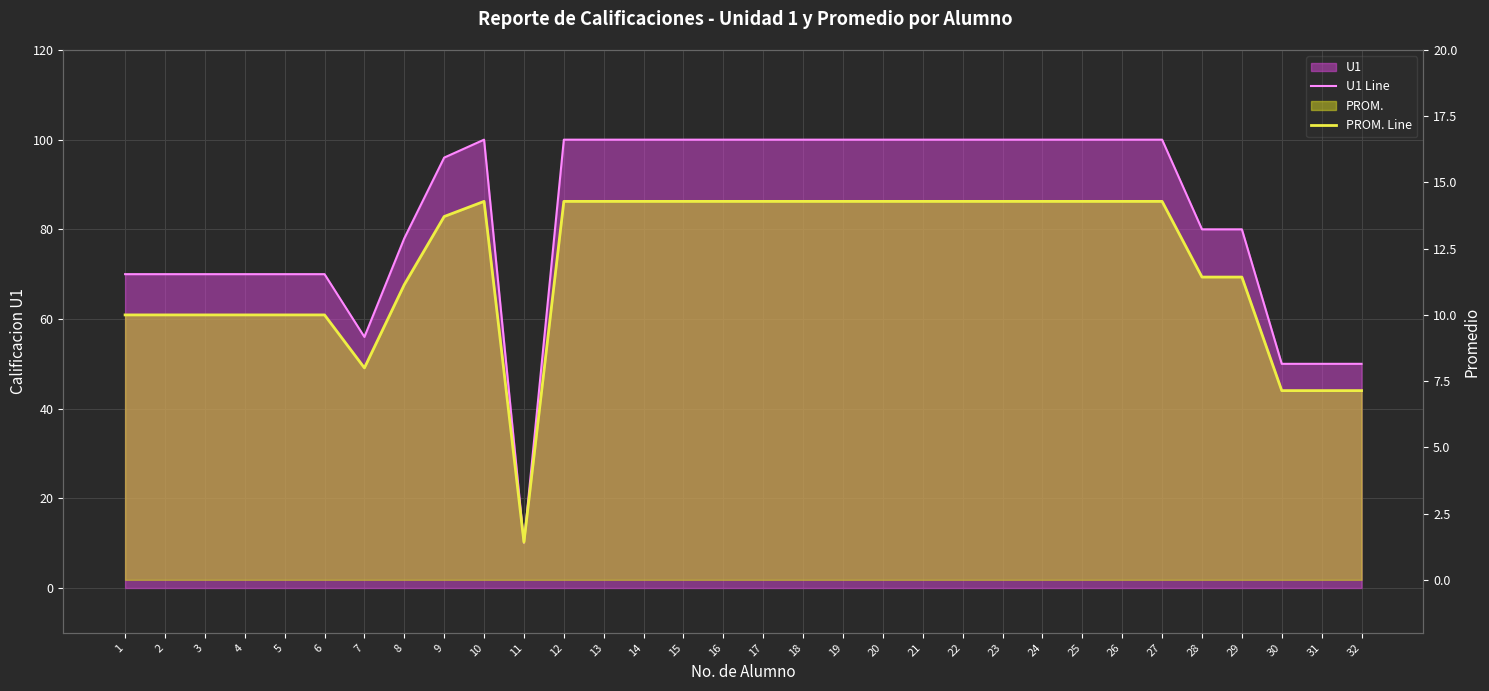

Count the number of categories in the chart.

32